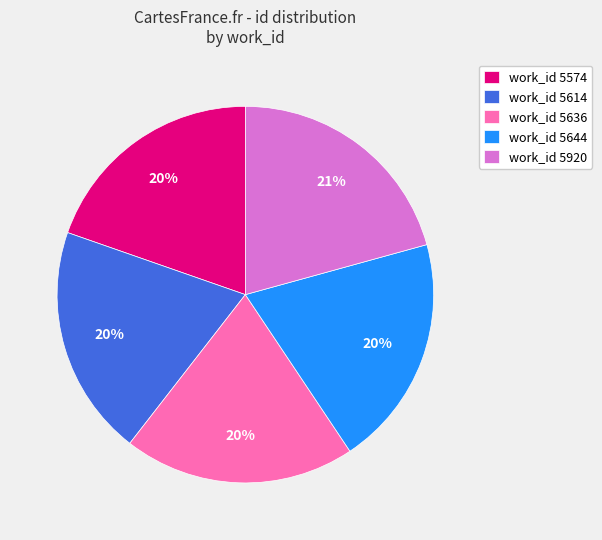

Count the number of slices in the pie.

5